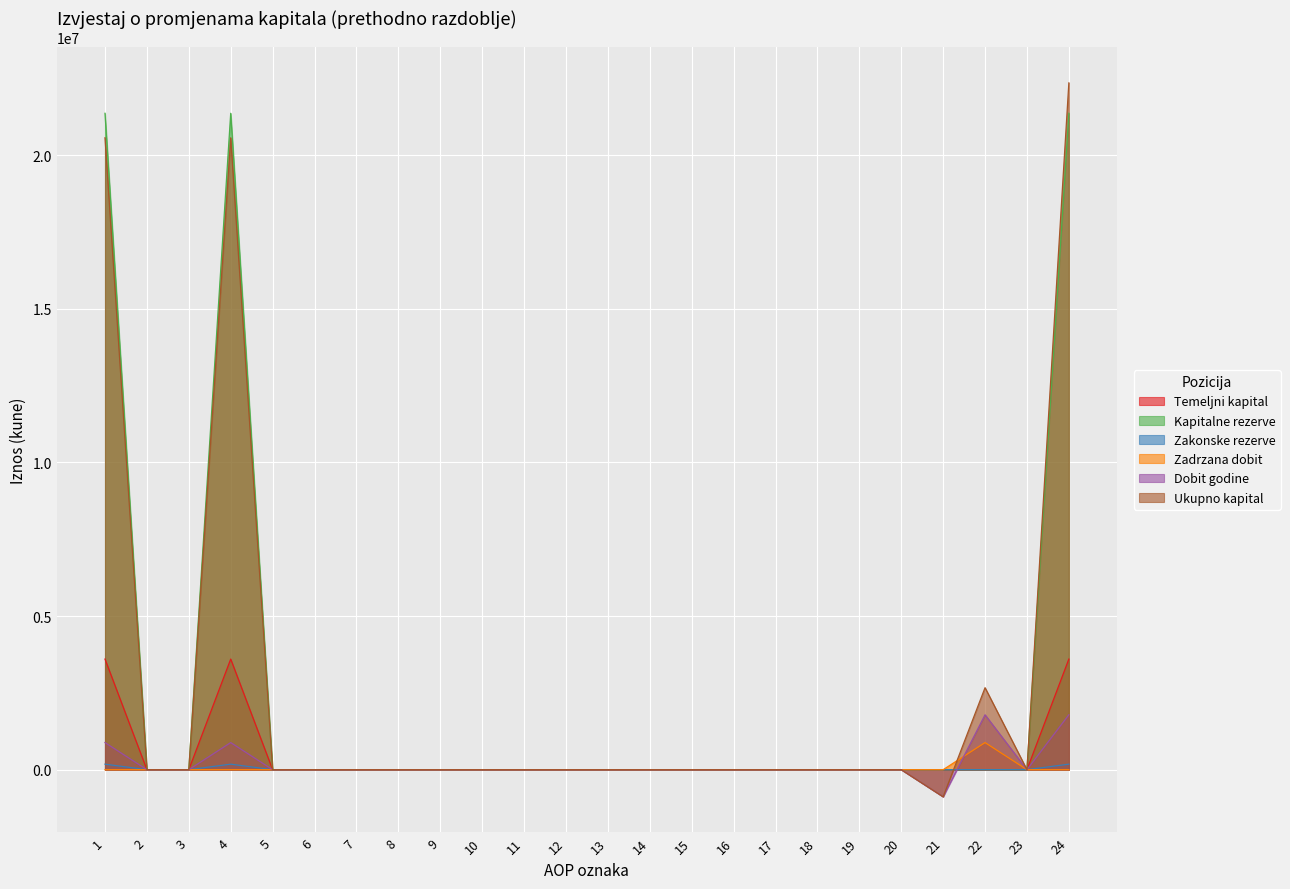

True or false: Ukupno kapital has a value of 0 at 6.

True